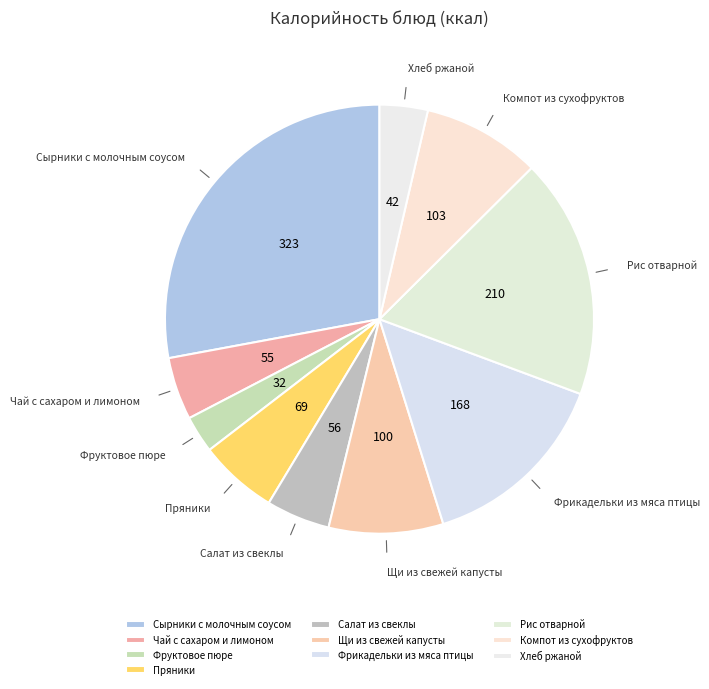

What is the ratio of the value at Хлеб ржаной to the value at Компот из сухофруктов?

0.4